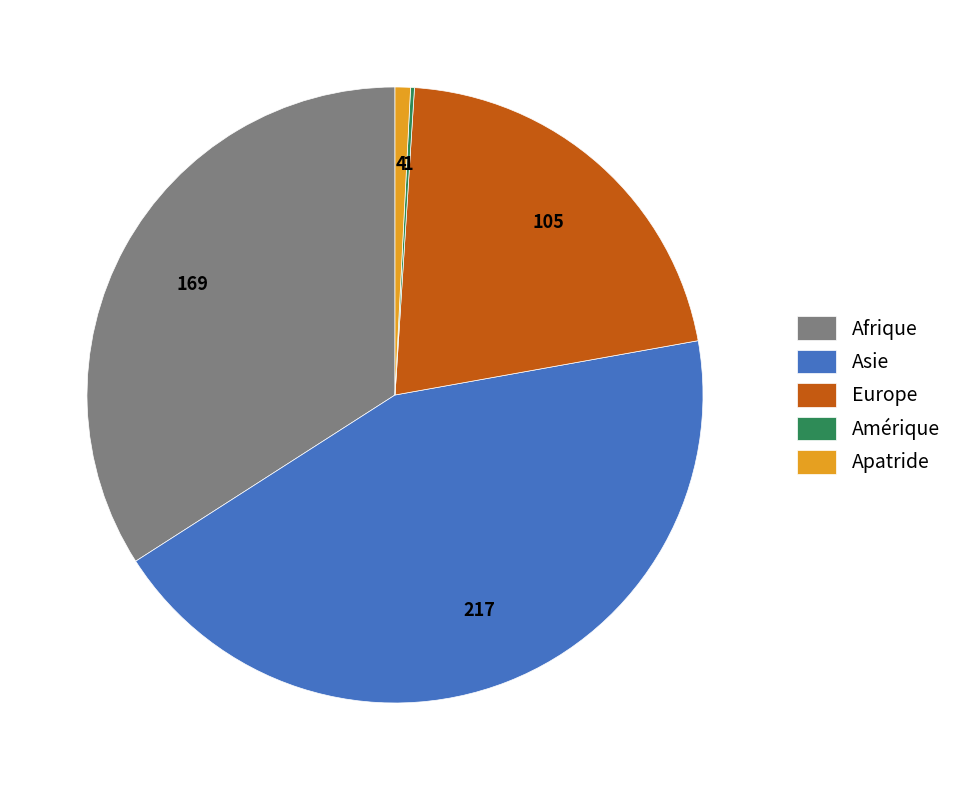

The Asie slice represents 56% of the pie. True or false?

False